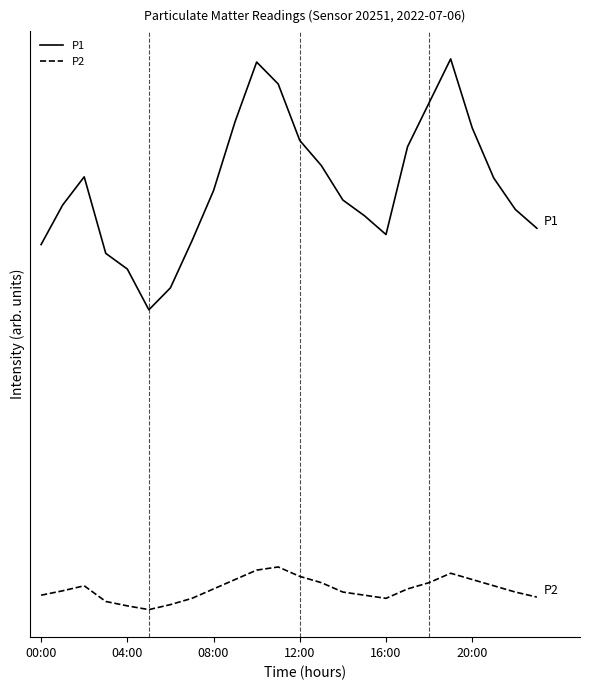

Does the chart have visible grid lines?

No